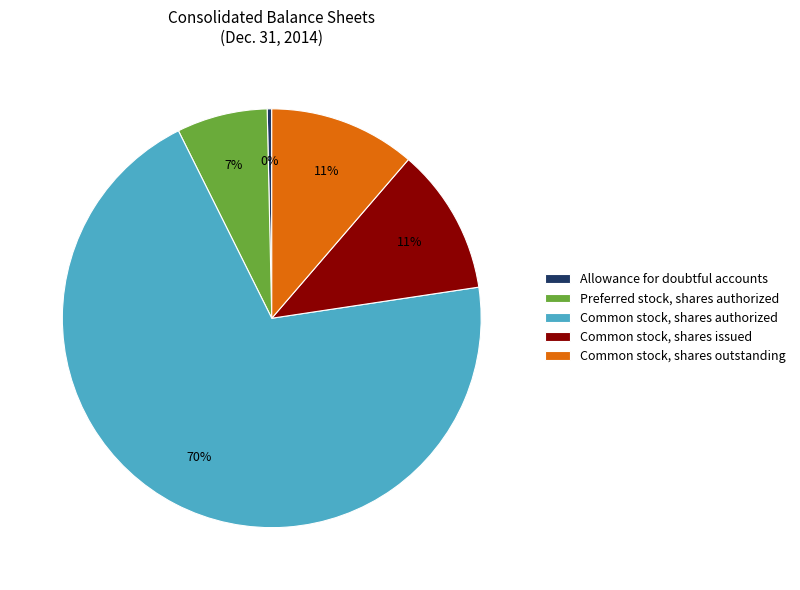

Between Allowance for doubtful accounts and Preferred stock, shares authorized, which is larger?

Preferred stock, shares authorized